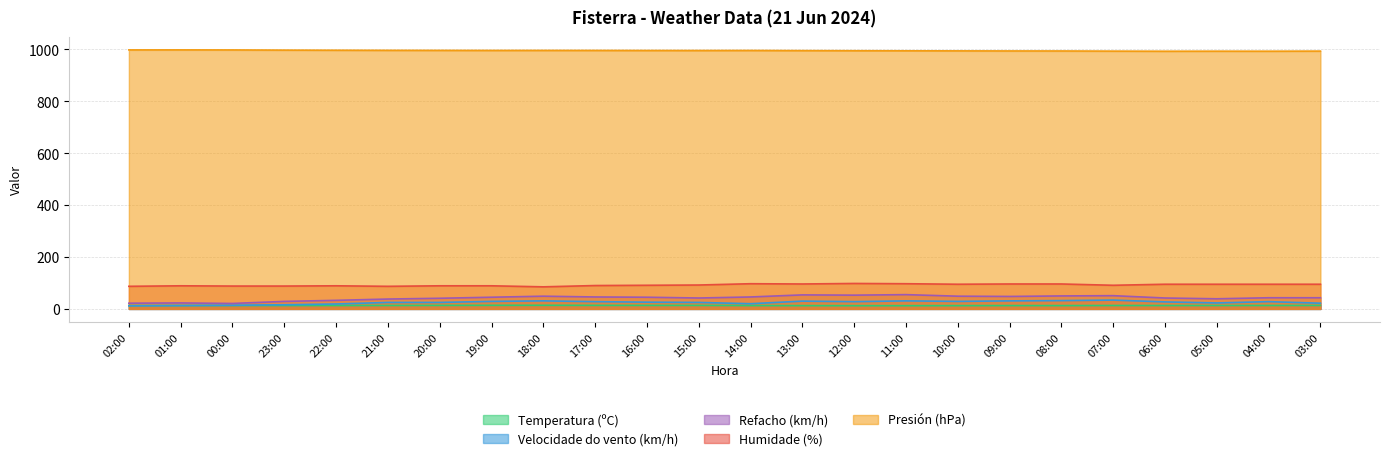

Which has a higher value, 19:00 or 05:00?

19:00